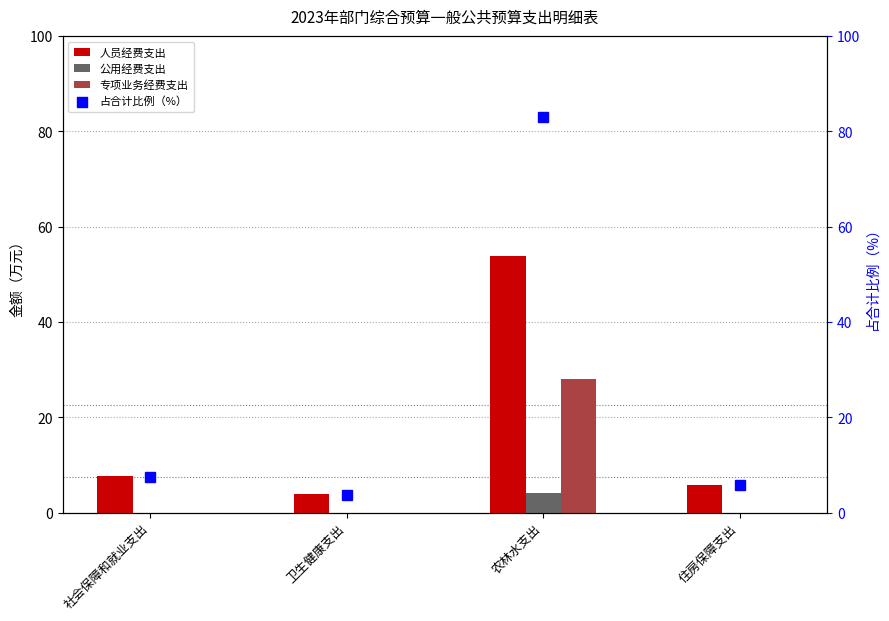

At which category is the sum across all series the highest?

农林水支出